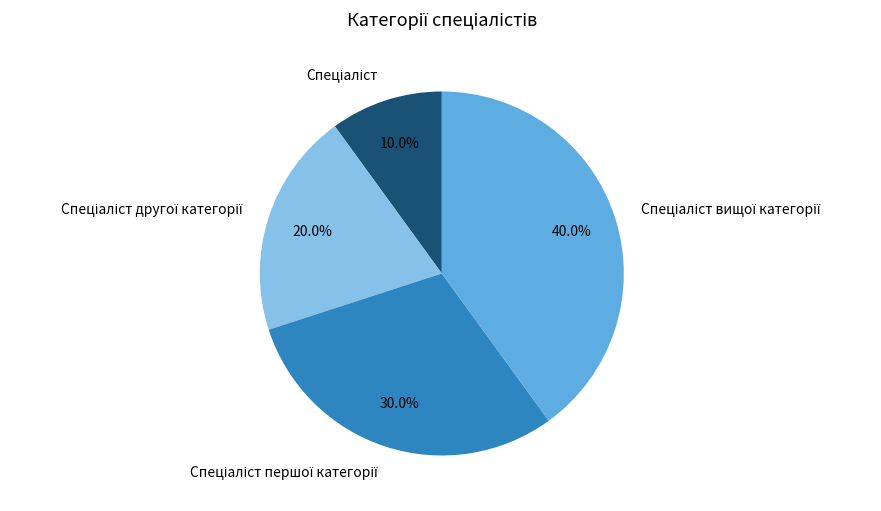

Is there a majority slice in this chart?

No